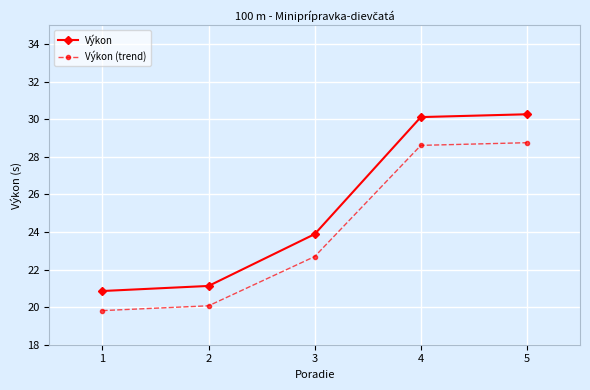

Between 2 and 5, which series saw the biggest shift?

Výkon